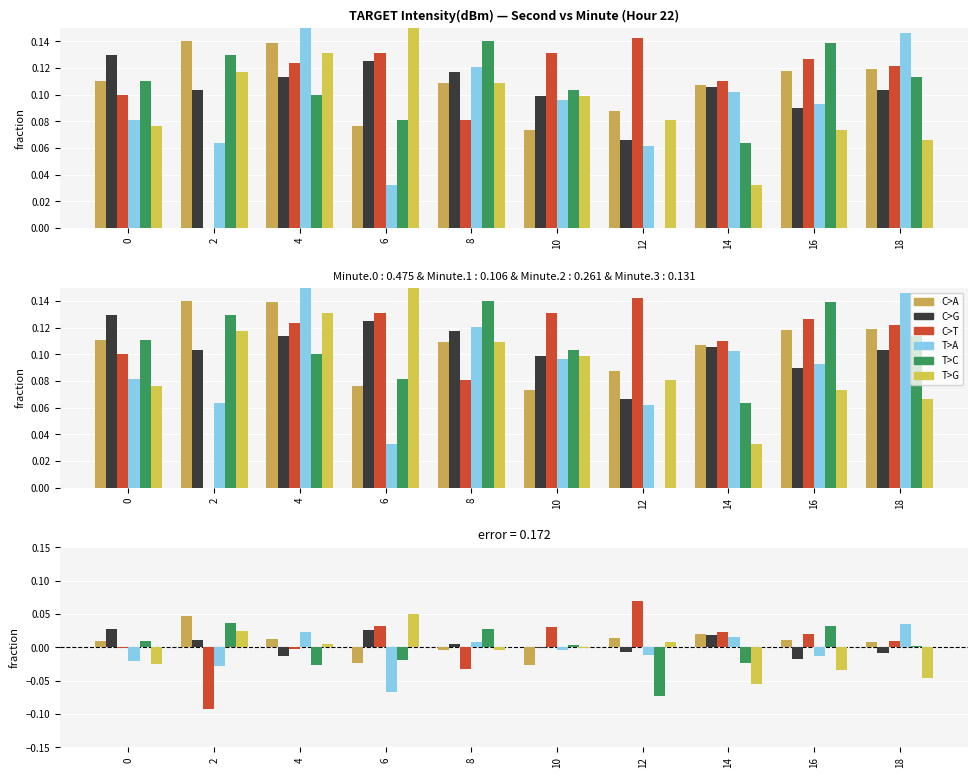

Which series has the largest total across all categories?

C>A